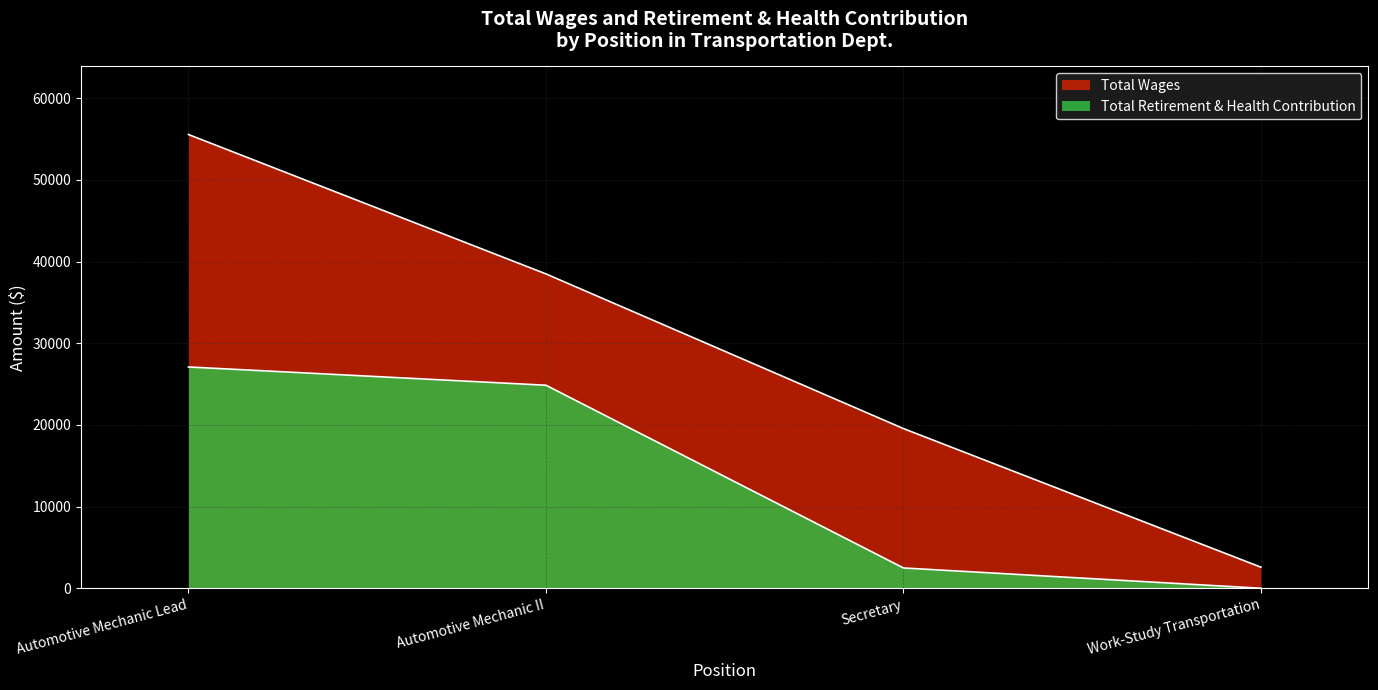

What is the sum of all Total Wages values?

116184